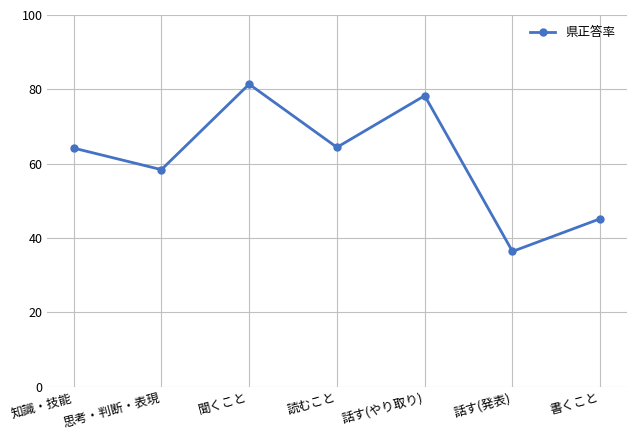

What is the value of the 4th point from the left?

64.4